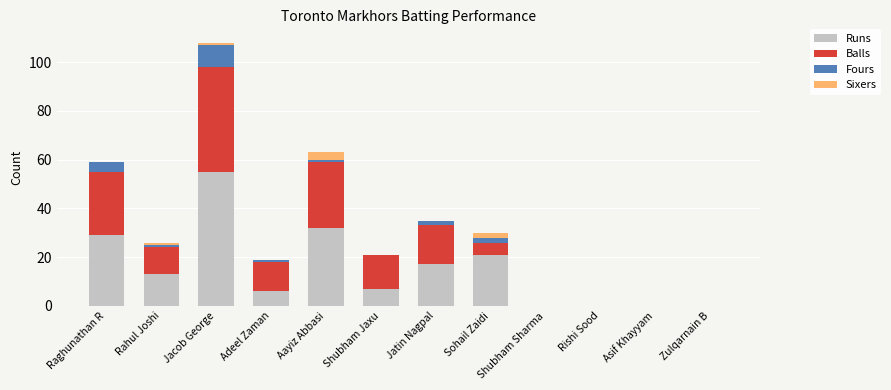

The value of Runs at Shubham Sharma is 26. True or false?

False